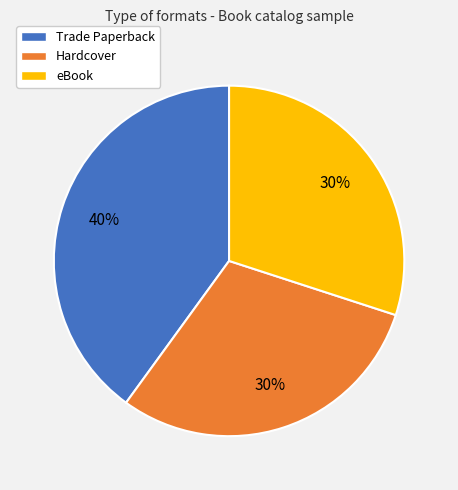

What percentage is the Hardcover slice, to the nearest percent?

30%